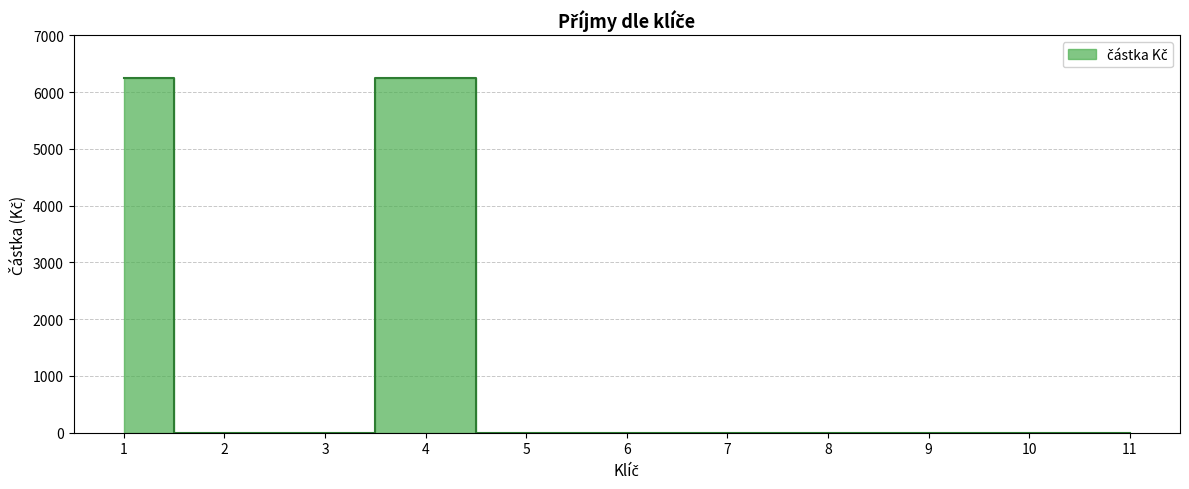

True or false: the data has more than 1 interior local peaks.

False